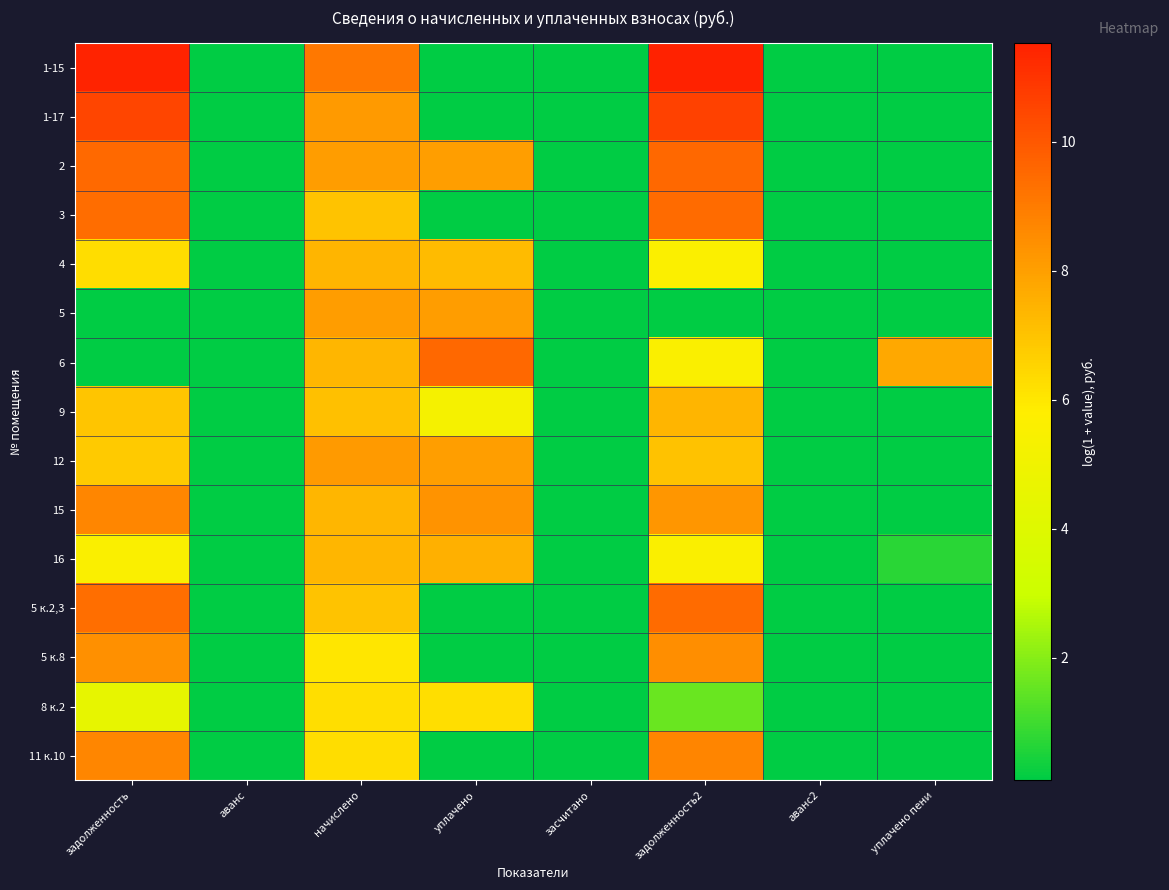

Reading left to right, transcribe all the data shown in this chart.

1-15: задолженность=11.5	аванс=0.1	начислено=9.1	уплачено=0.1	засчитано=0.1	задолженность2=11.5	аванс2=0.1	уплачено пени=0.1
1-17: задолженность=10.5	аванс=0.1	начислено=8.2	уплачено=0.1	засчитано=0.1	задолженность2=10.6	аванс2=0.1	уплачено пени=0.1
2: задолженность=9.5	аванс=0.1	начислено=8.1	уплачено=8.0	засчитано=0.1	задолженность2=9.5	аванс2=0.1	уплачено пени=0.1
3: задолженность=9.4	аванс=0.1	начислено=7.0	уплачено=0.1	засчитано=0.1	задолженность2=9.5	аванс2=0.1	уплачено пени=0.1
4: задолженность=6.3	аванс=0.1	начислено=7.4	уплачено=7.2	засчитано=0.1	задолженность2=5.6	аванс2=0.1	уплачено пени=0.1
5: задолженность=0.1	аванс=0.1	начислено=8.1	уплачено=8.1	засчитано=0.1	задолженность2=0.1	аванс2=0.1	уплачено пени=0.1
6: задолженность=0.1	аванс=0.1	начислено=7.4	уплачено=9.5	засчитано=0.1	задолженность2=5.6	аванс2=0.1	уплачено пени=7.8
9: задолженность=6.9	аванс=0.1	начислено=7.1	уплачено=5.3	засчитано=0.1	задолженность2=7.4	аванс2=0.1	уплачено пени=0.1
12: задолженность=6.8	аванс=0.1	начислено=8.2	уплачено=8.0	засчитано=0.1	задолженность2=7.0	аванс2=0.1	уплачено пени=0.1
15: задолженность=8.7	аванс=0.1	начислено=7.4	уплачено=8.3	засчитано=0.1	задолженность2=8.2	аванс2=0.1	уплачено пени=0.1
16: задолженность=5.6	аванс=0.1	начислено=7.4	уплачено=7.5	засчитано=0.1	задолженность2=5.6	аванс2=0.1	уплачено пени=0.7
5 к.2,3: задолженность=9.4	аванс=0.1	начислено=7.0	уплачено=0.1	засчитано=0.1	задолженность2=9.4	аванс2=0.1	уплачено пени=0.1
5 к.8: задолженность=8.4	аванс=0.1	начислено=6.0	уплачено=0.1	засчитано=0.1	задолженность2=8.5	аванс2=0.1	уплачено пени=0.1
8 к.2: задолженность=4.5	аванс=0.1	начислено=6.3	уплачено=6.2	засчитано=0.1	задолженность2=1.6	аванс2=0.1	уплачено пени=0.1
11 к.10: задолженность=8.7	аванс=0.1	начислено=6.3	уплачено=0.1	засчитано=0.1	задолженность2=8.7	аванс2=0.1	уплачено пени=0.1